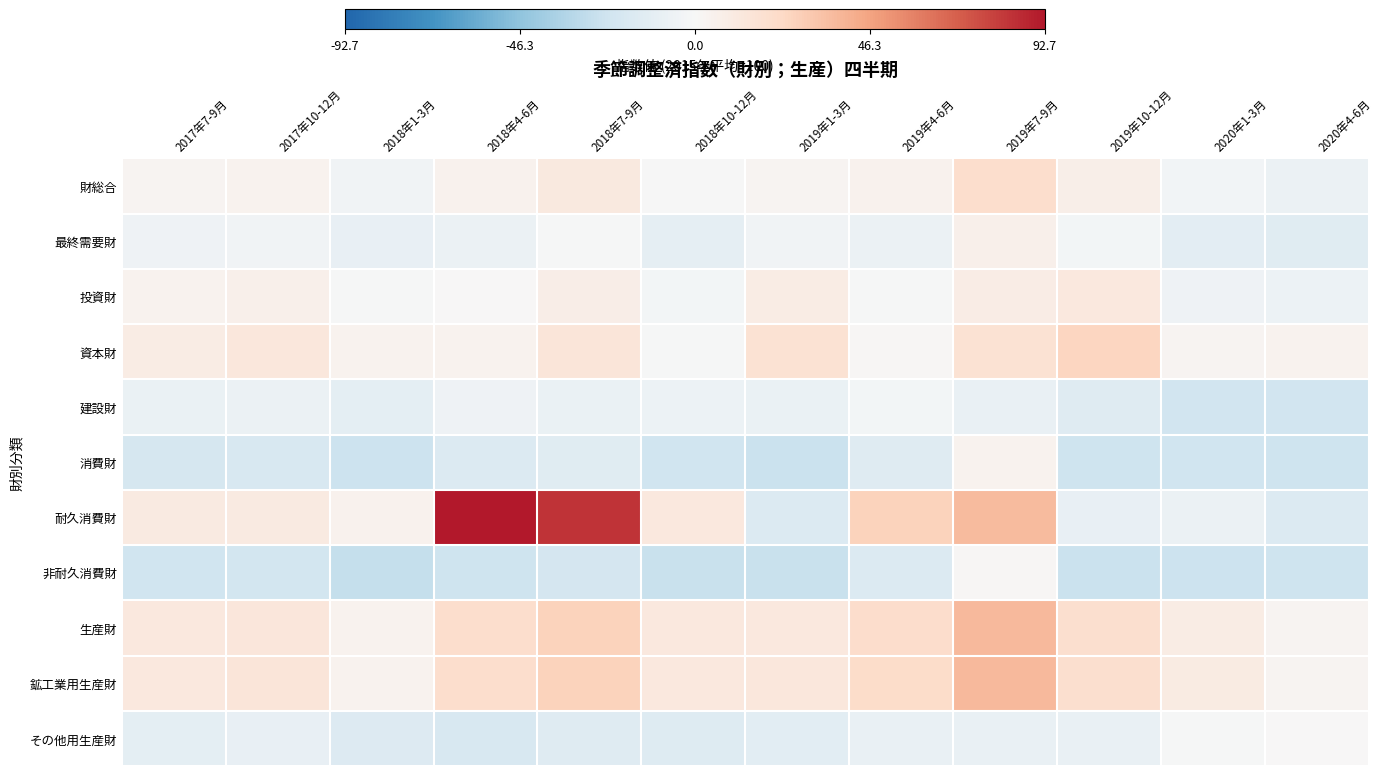

At which category does the chart reach its minimum across all series?

2018年1-3月